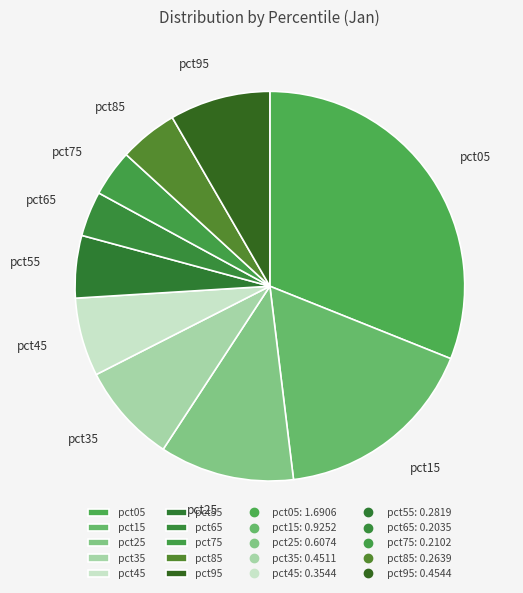

Does pct55 represent more than half of the total?

No